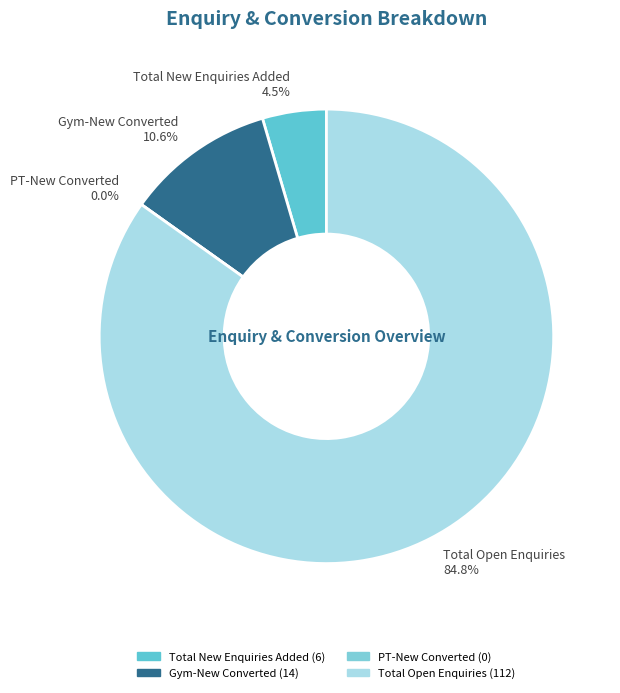

How many slices are in this pie chart?

4